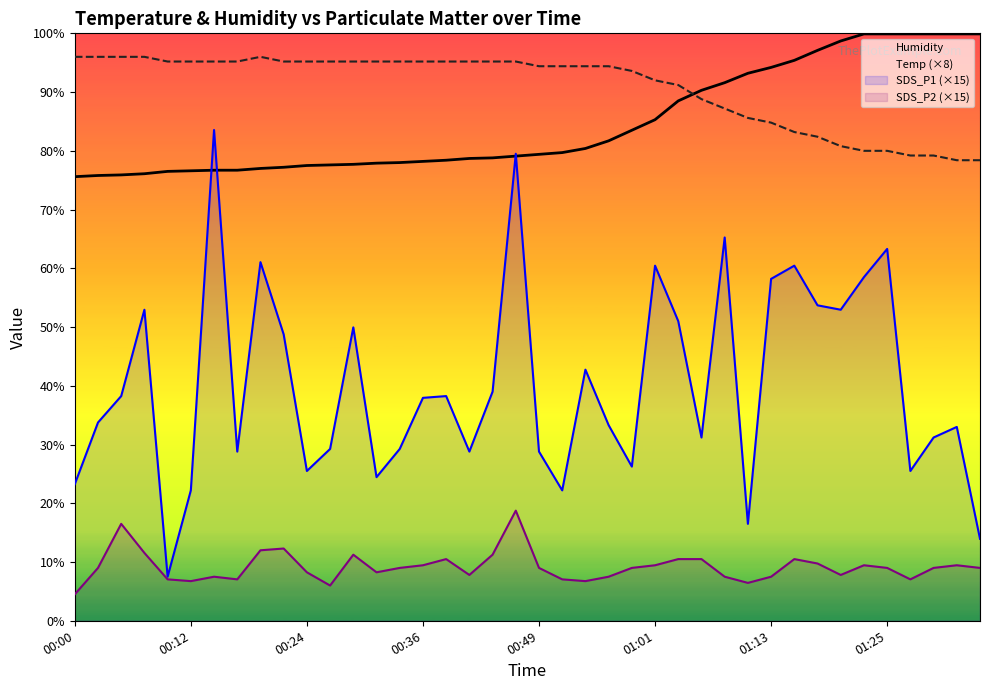

True or false: SDS_P2 (×15) and Humidity intersect in this chart.

False